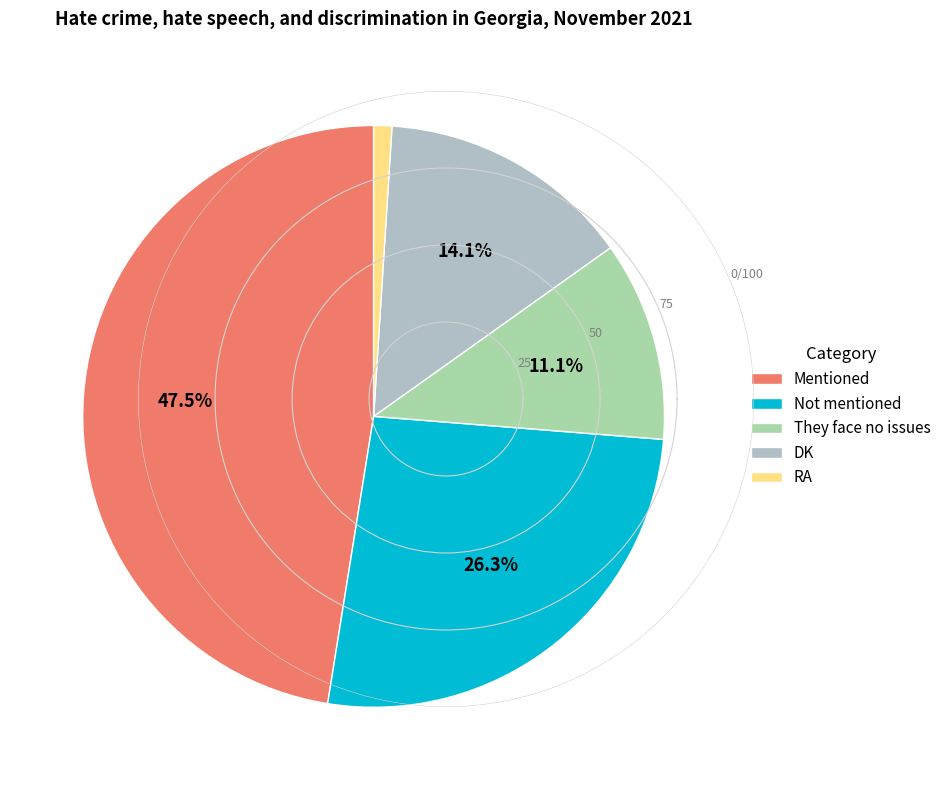

Is it true that DK is 6% of the pie?

False